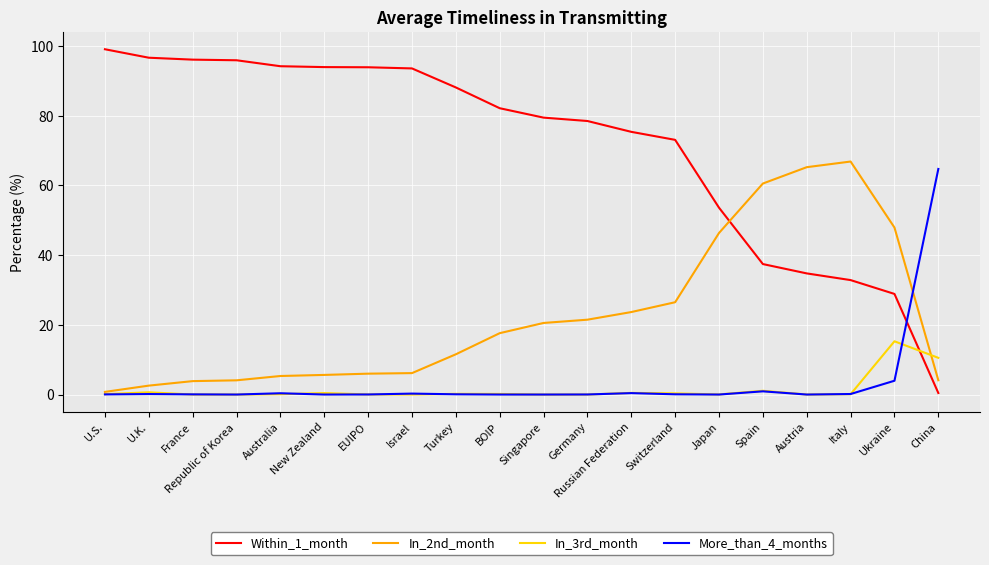

Is the value of More_than_4_months at Germany greater than the value of In_2nd_month at BOIP?

No